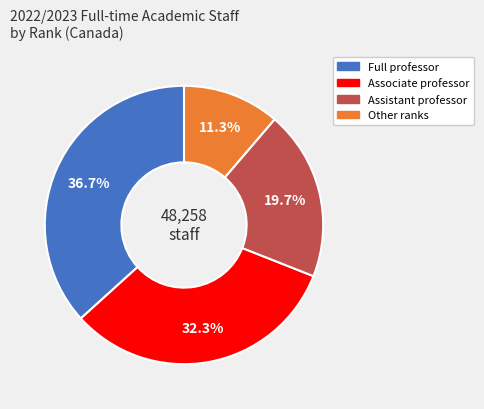

Is there any slice that represents more than half of the pie?

No